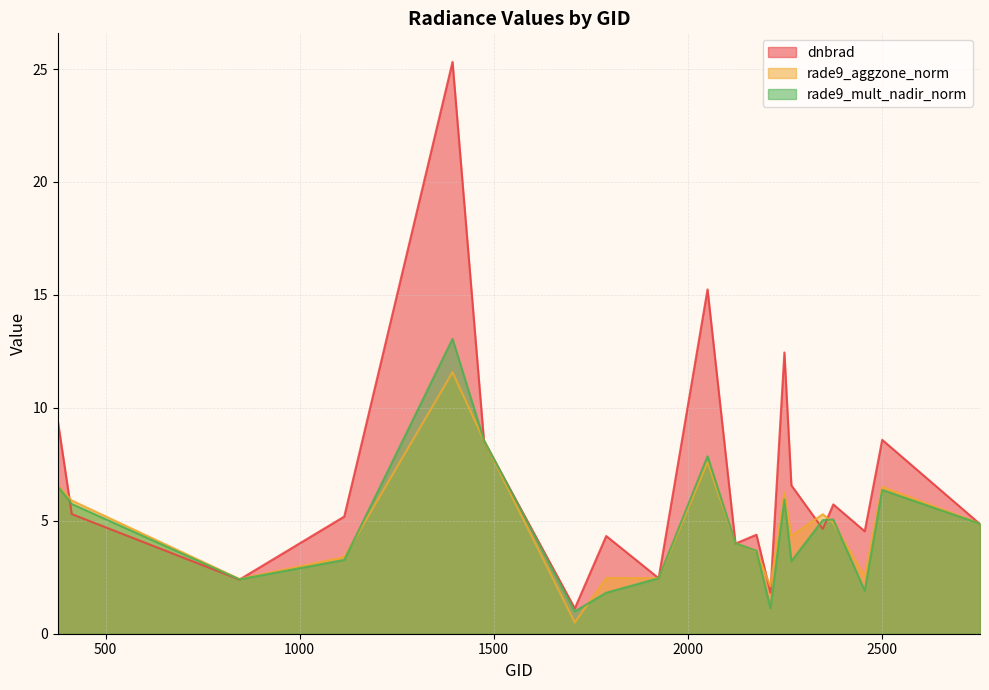

Between 1394 and 2456, which is larger?

1394